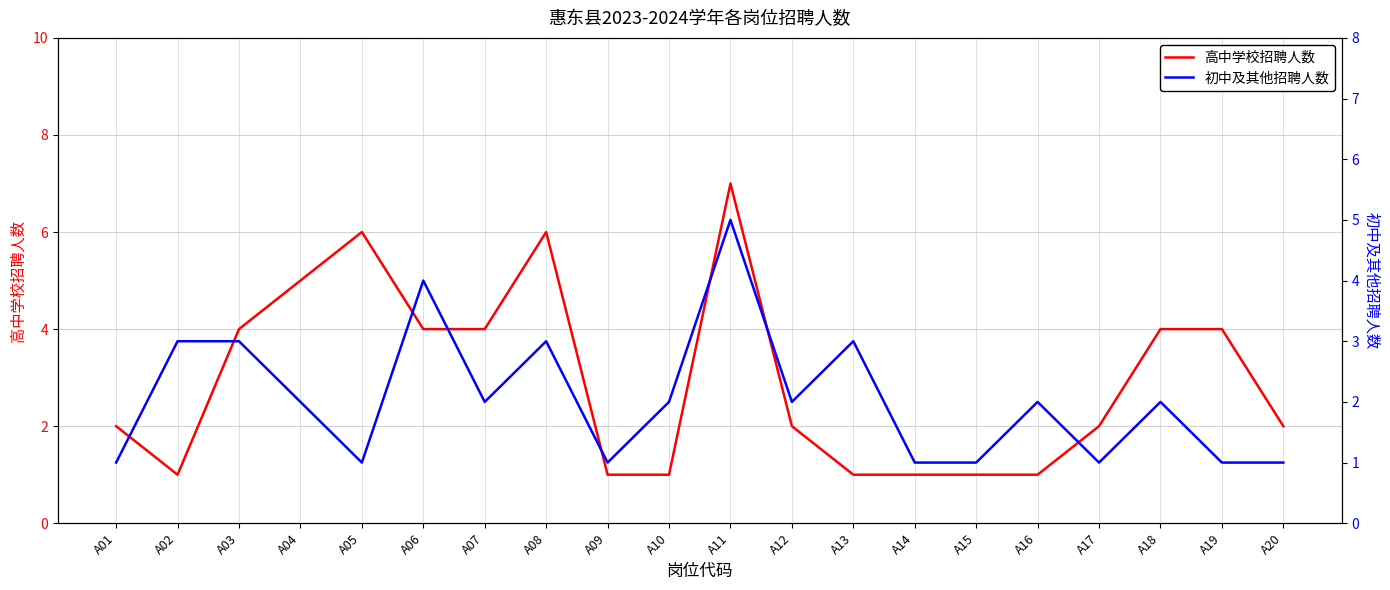

Which series has the largest total across all categories?

高中学校招聘人数